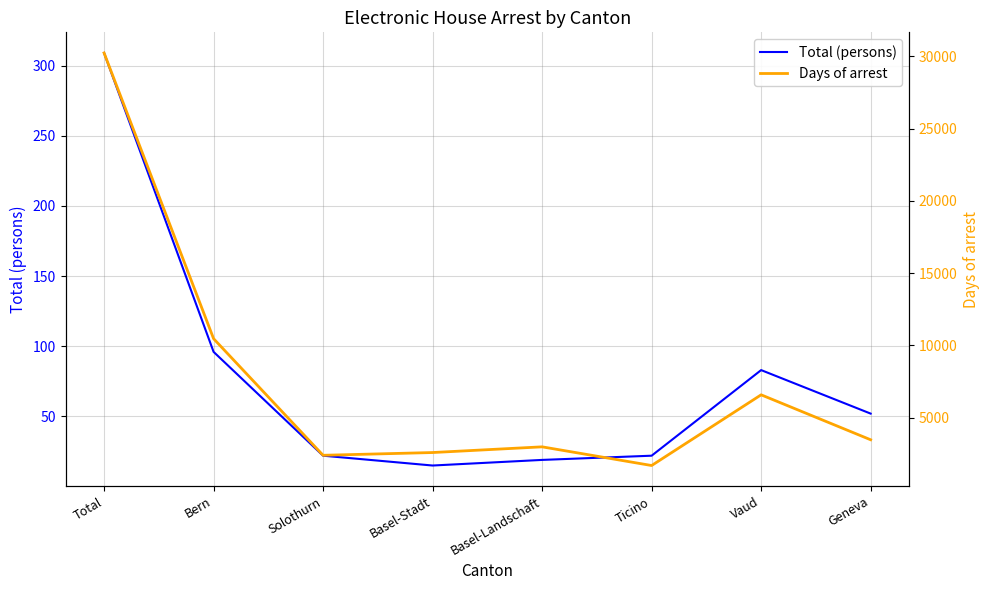

How many distinct data groups are displayed?

2